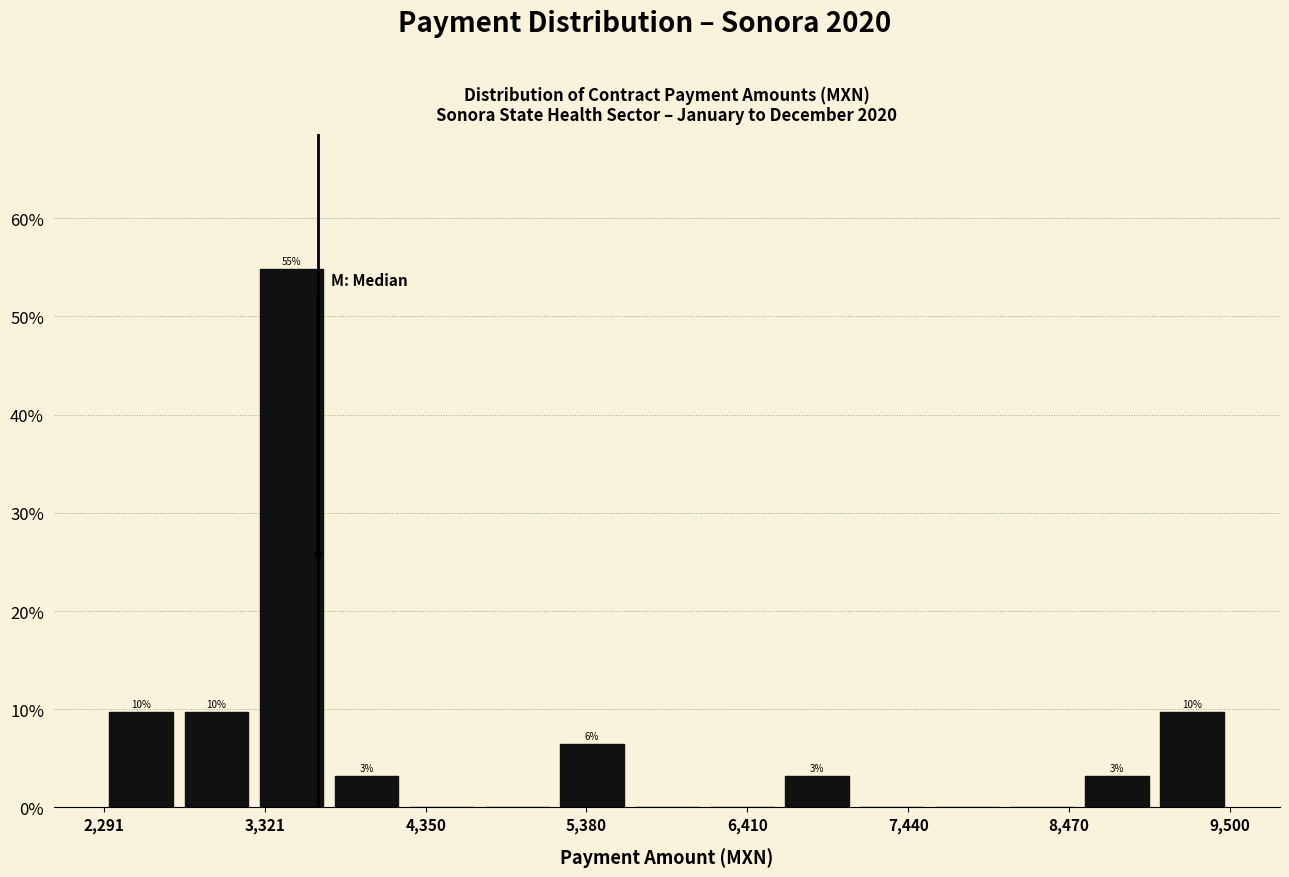

Read against the x-axis, roughly where is the centre of the tallest bar?

3400